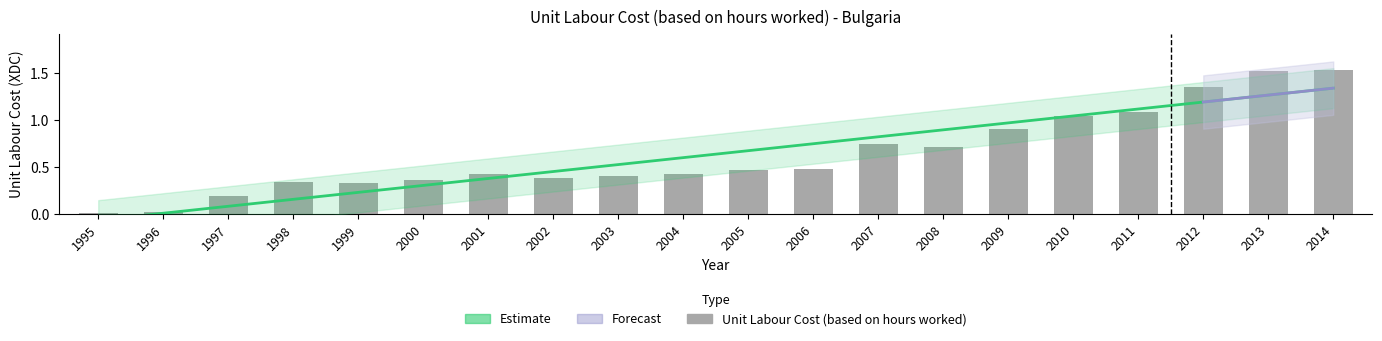

How many data points does each series have?

20